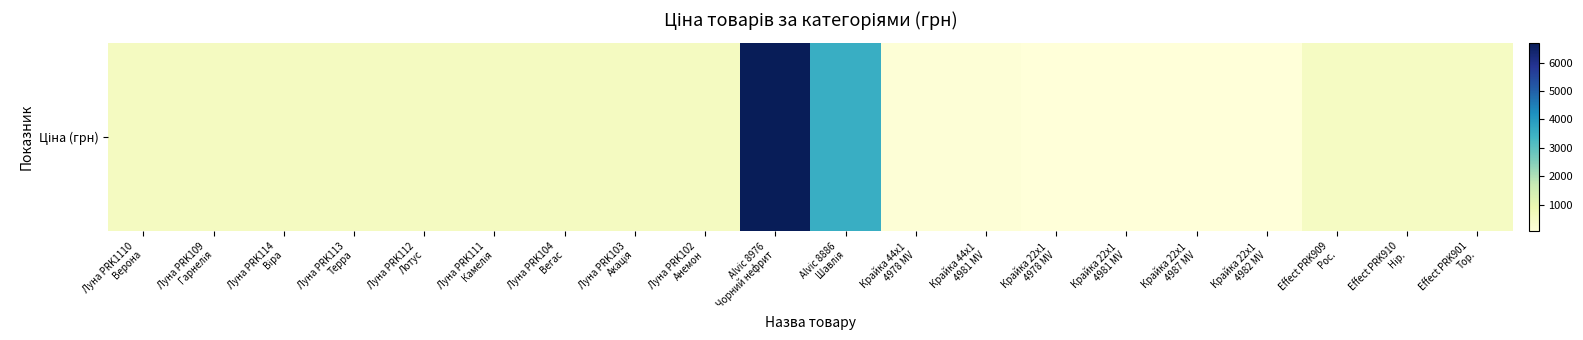

Between Луна PRK109
Гарнелія and Крайка 22x1
4982 MV, which is larger?

Луна PRK109
Гарнелія